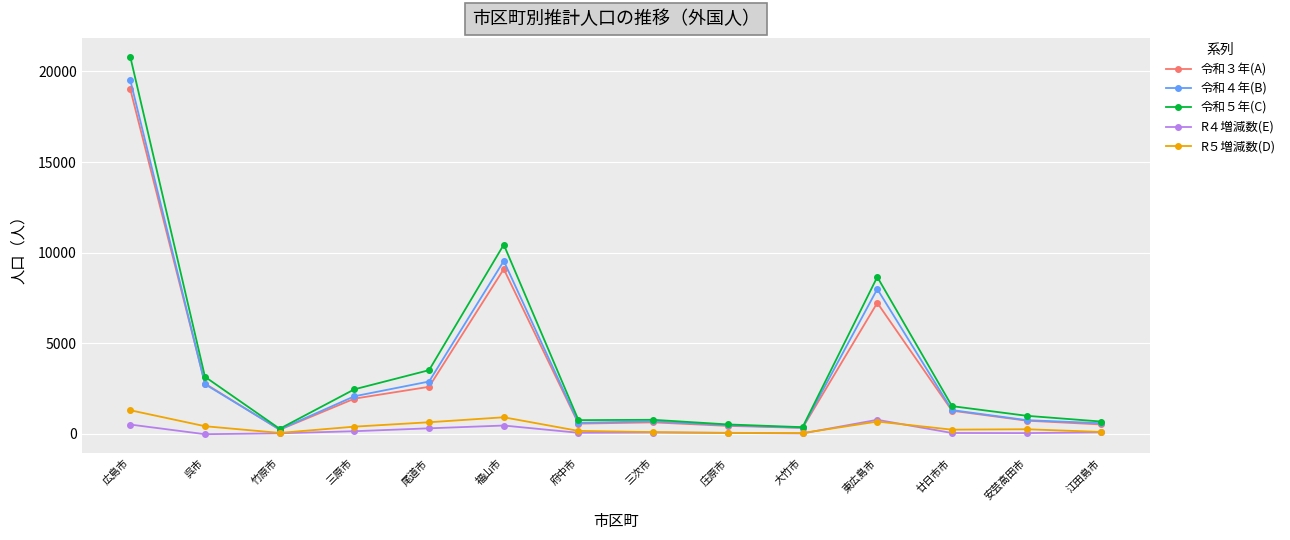

What is the difference between the maximum and minimum values in the R４増減数(E) series?

796